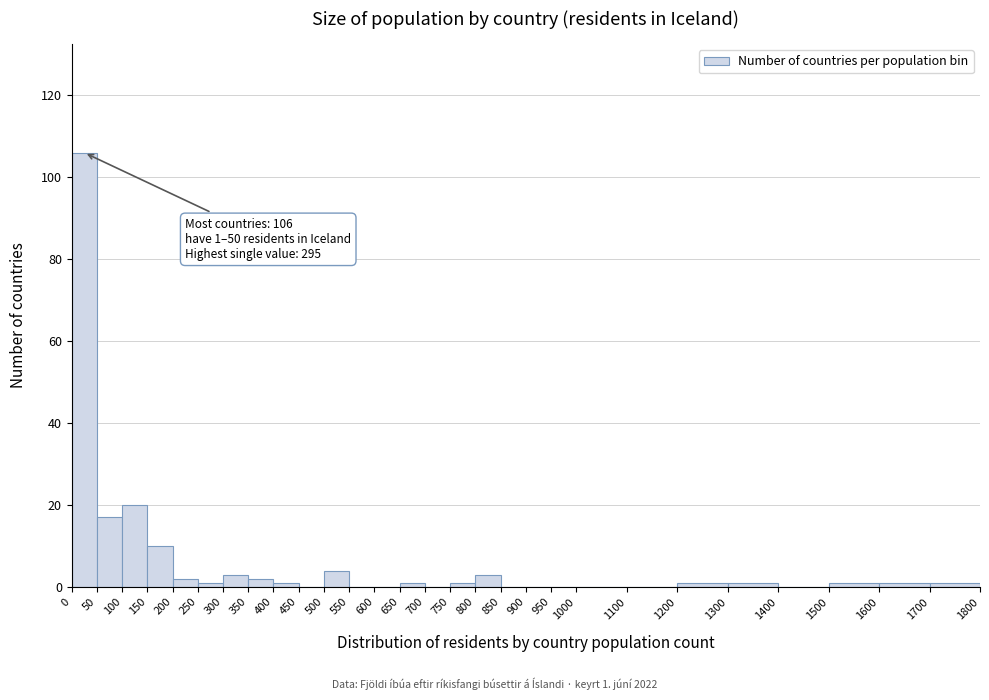

Over which range of the x-axis is the bar tallest?

0 to 50